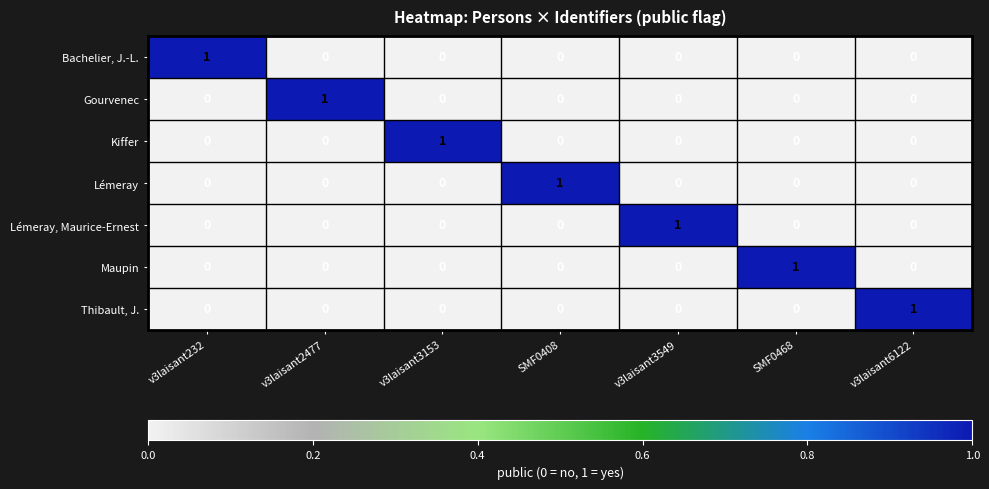

How many Maupin values are between 0 and 1?

7